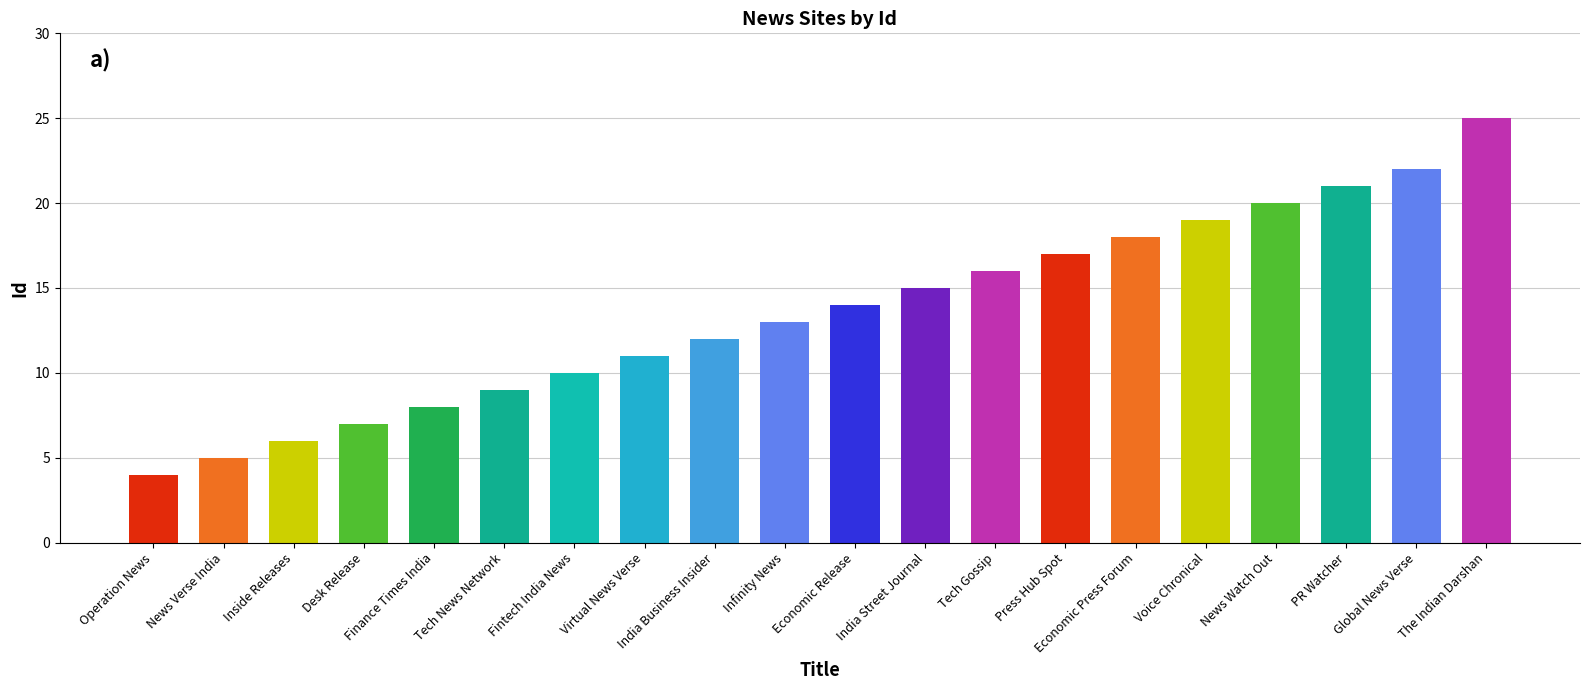

True or false: the data shows 3 at News Verse India.

False